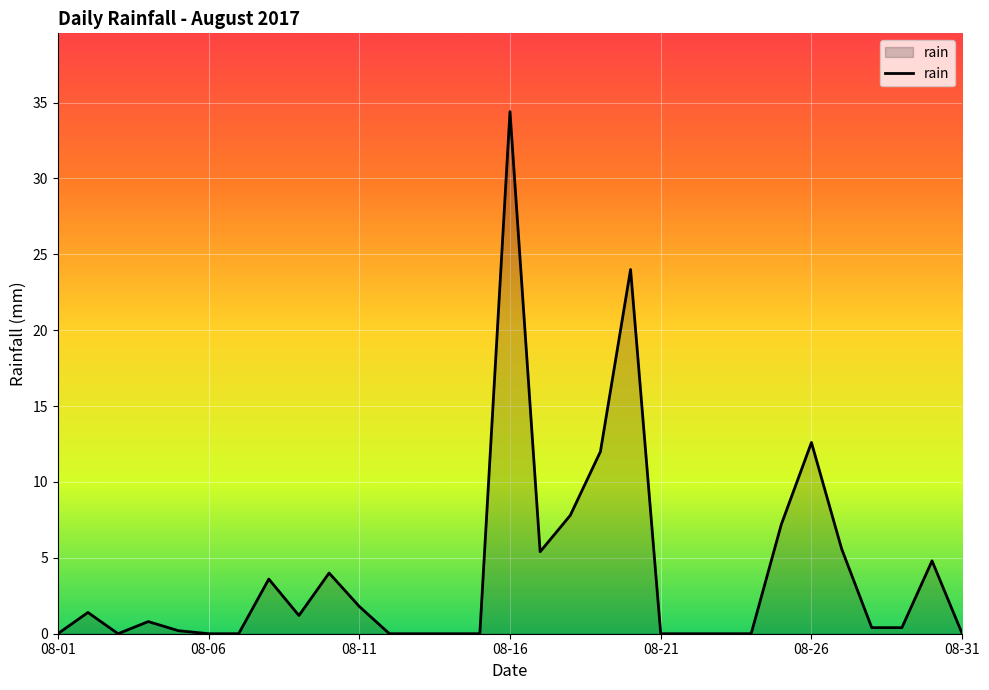

What is the maximum value shown in the chart?

34.4